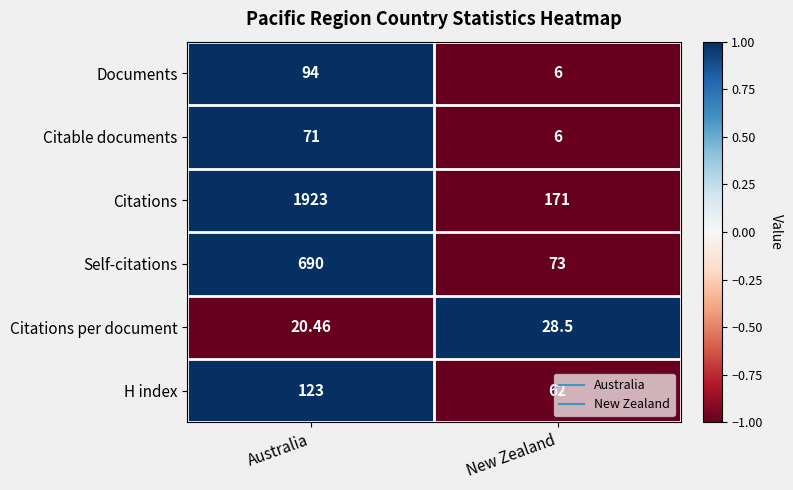

Count the number of categories in the chart.

2